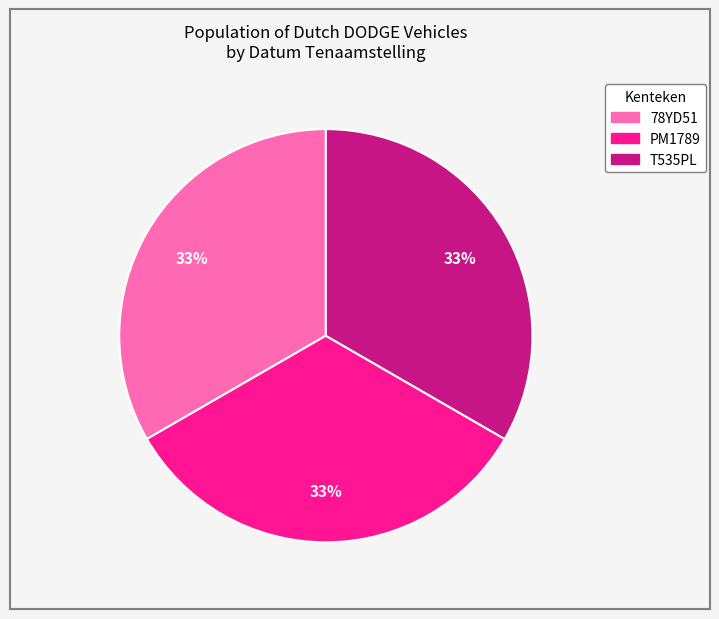

Do PM1789 and T535PL together represent more than half of the pie?

Yes